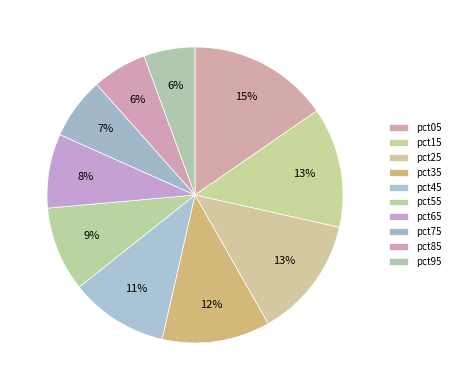

Approximately how many times larger is the value at pct95 compared to pct05?

0.4